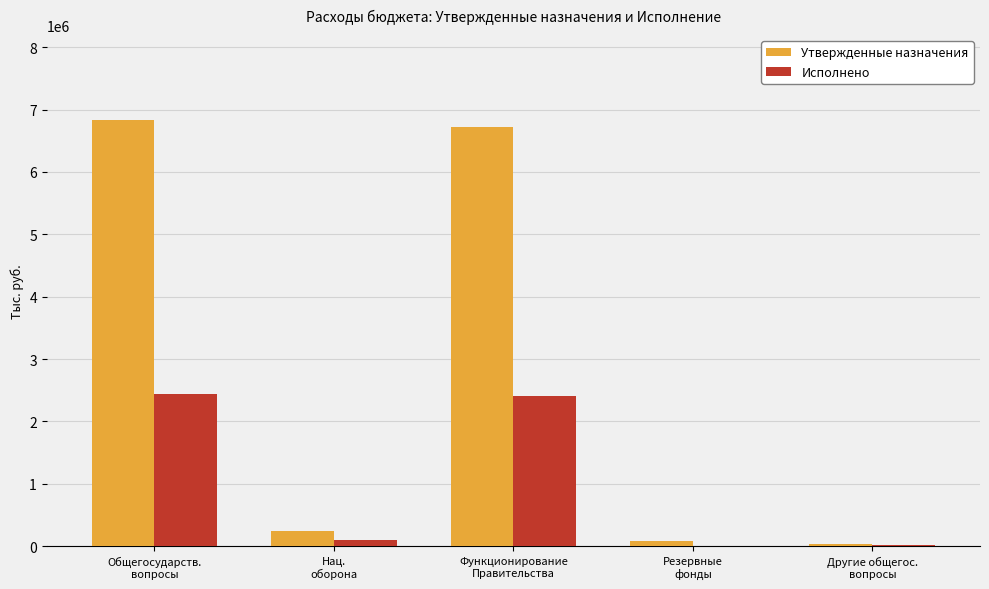

Count the number of categories in the chart.

5